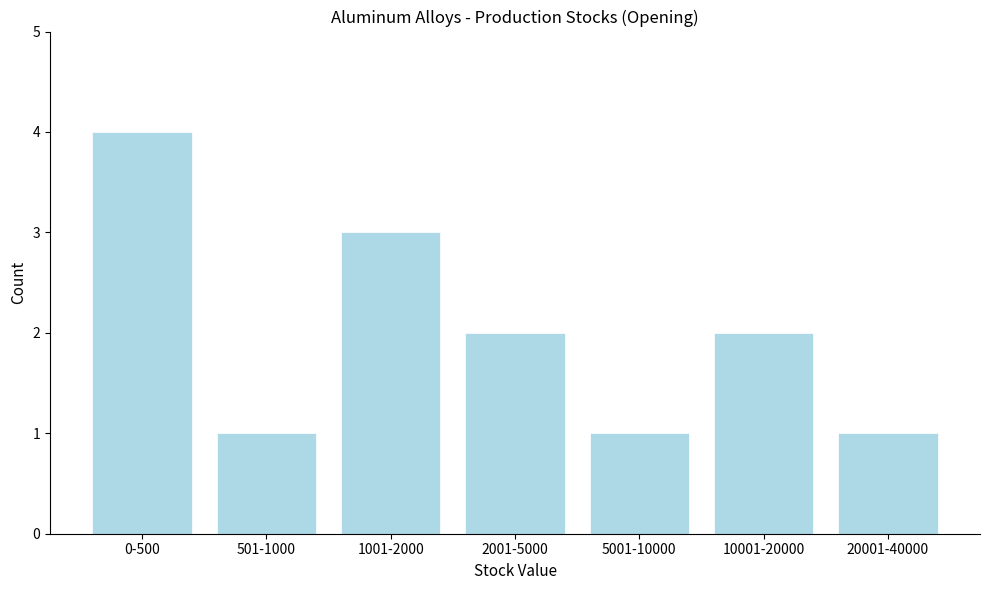

Reading right to left, what are all the values shown in this chart?

1	2	1	2	3	1	4